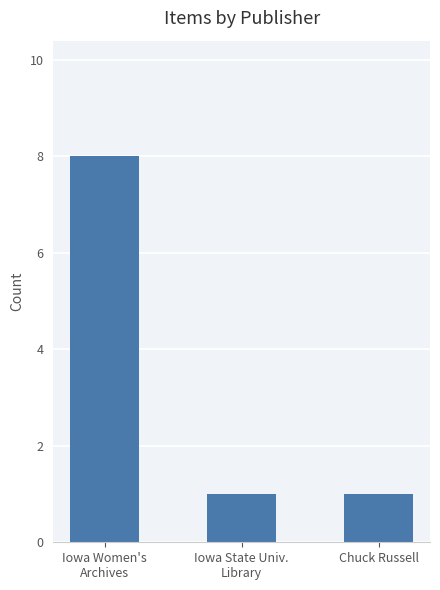

What is the sum of the values at Iowa Women's
Archives and Chuck Russell?

9